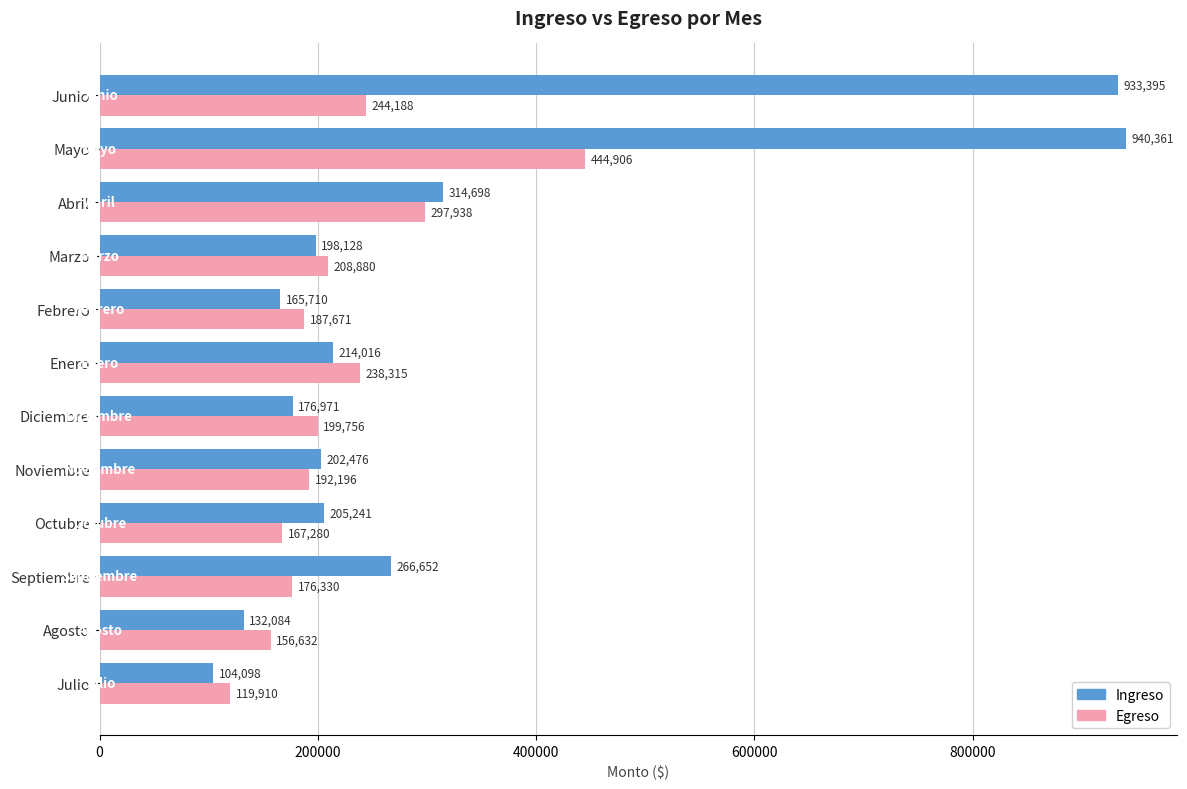

Which series changed the most between Abril and Mayo?

Ingreso